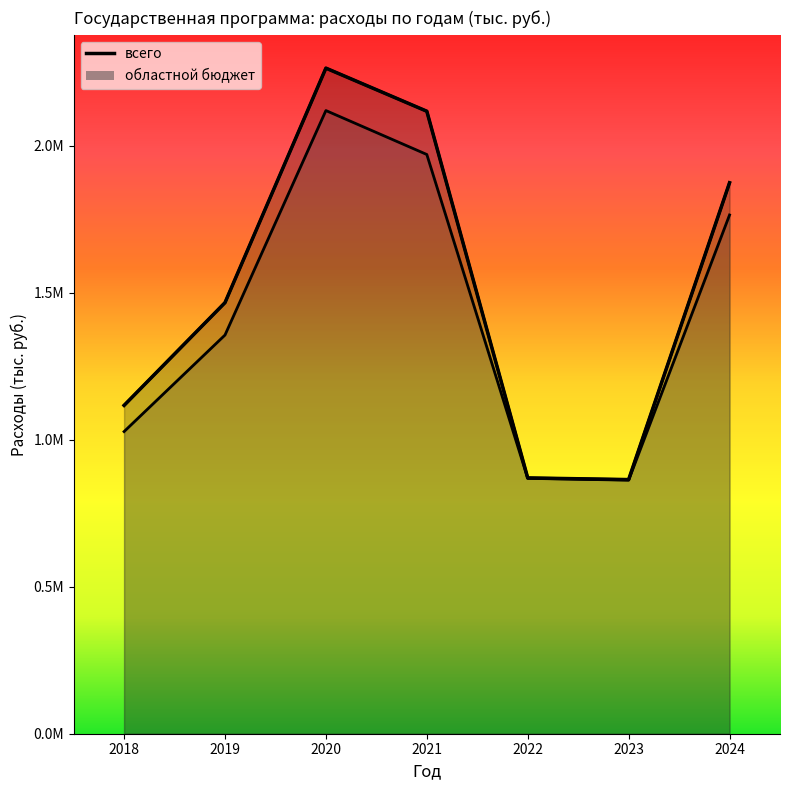

Reading right to left, extract all data points from this chart.

всего: 1874629.4	864683.9	870314.9	2117910.4	2264575.0	1466690.4	1117123.5
областной бюджет: 1764937.0	862682.6	868871.9	1970742.7	2120241.2	1356427.9	1027992.6